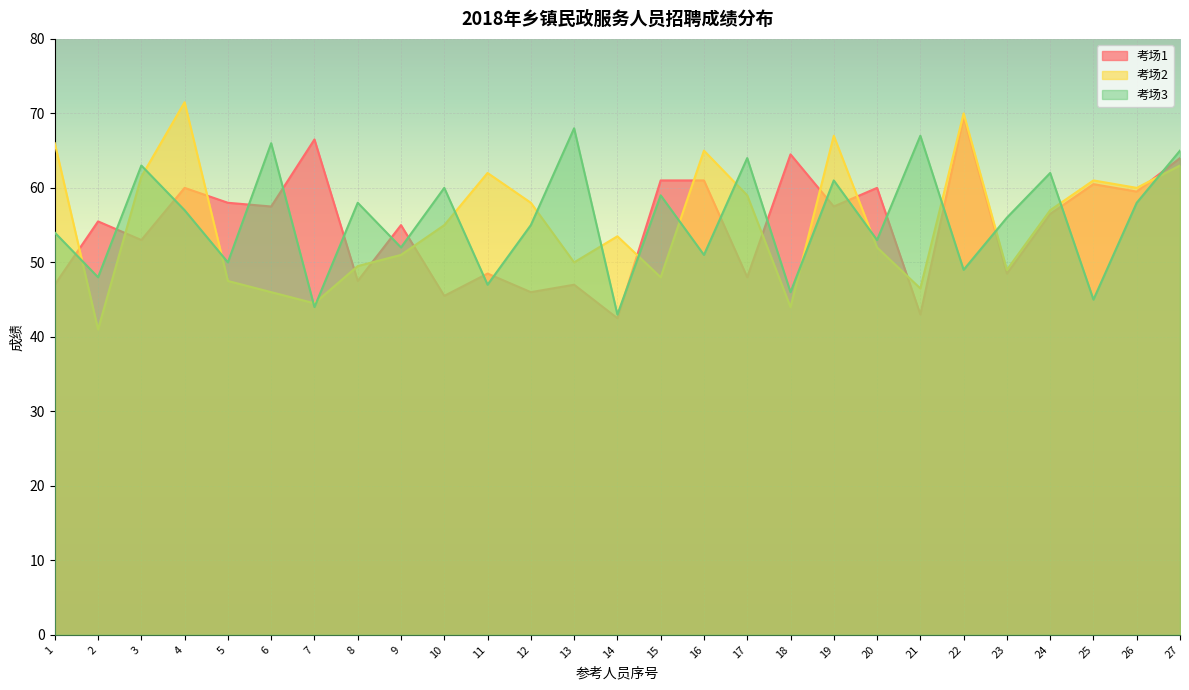

The 考场3 series shows 98.1 at 12. True or false?

False